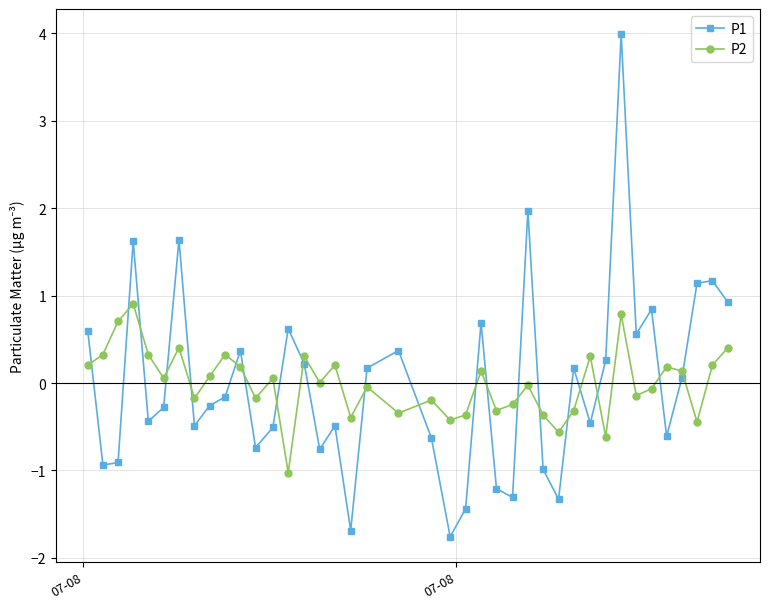

What is the value of the P1 point at the 15th from the left?

0.2